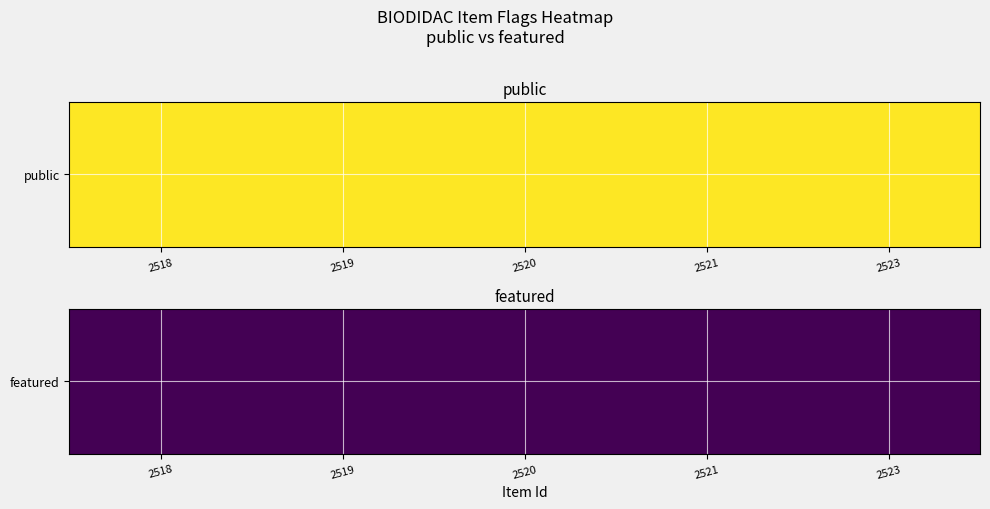

What is the difference between the maximum and minimum values in the 2519 series?

1